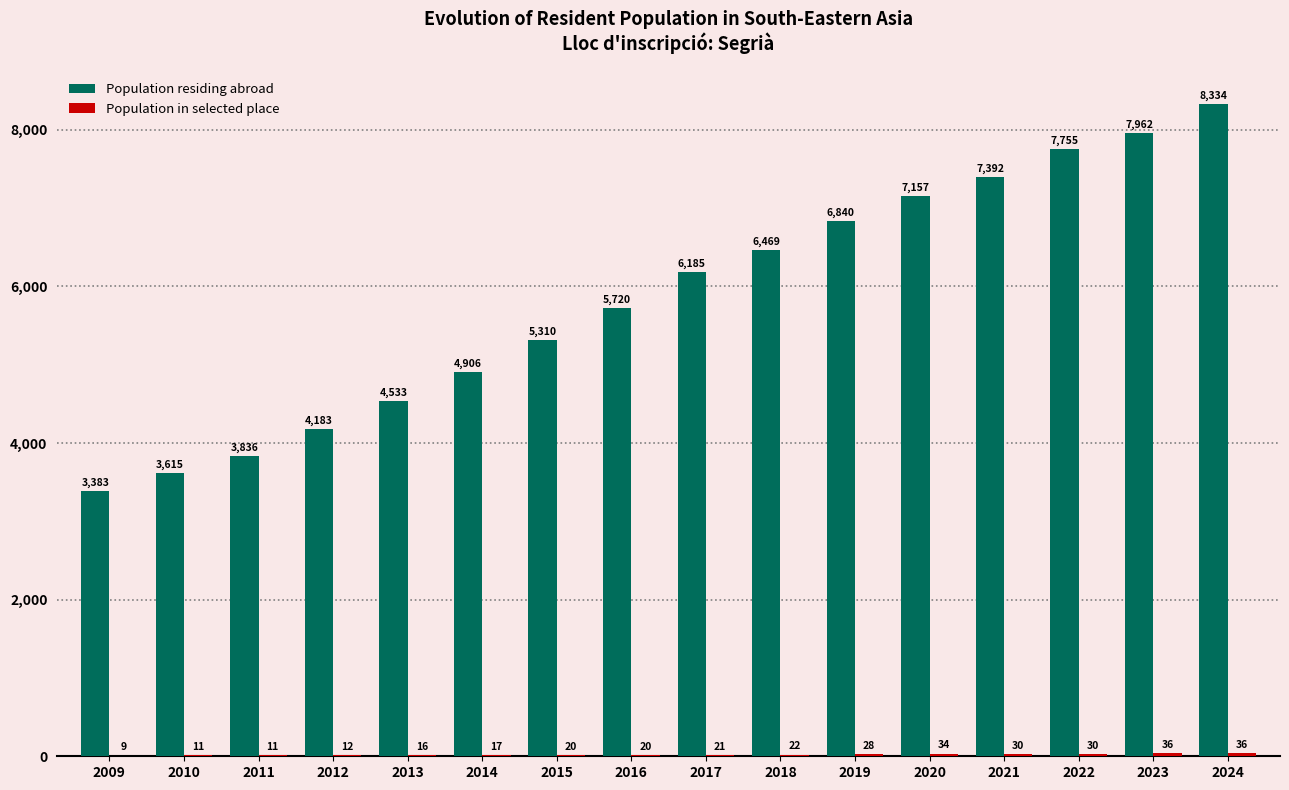

Which category has the highest value in the Population residing abroad series?

2024